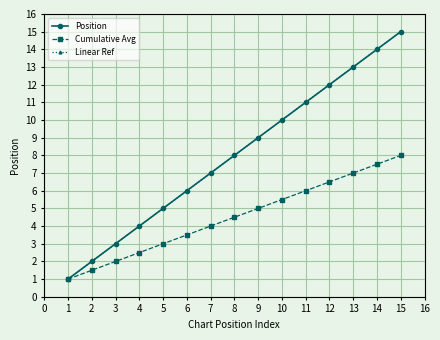

What are all the series names shown in the legend?

Position, Cumulative Avg, Linear Ref